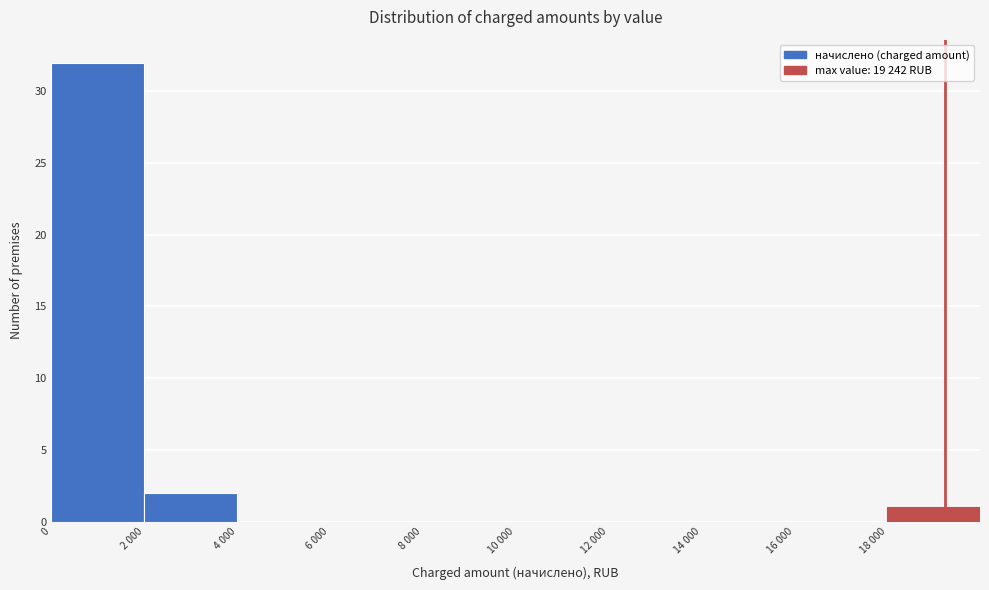

Reading left to right, what are all the values shown in this chart?

0=32	2 000=2	4 000=0	6 000=0	8 000=0	10 000=0	12 000=0	14 000=0	16 000=0	18 000=1